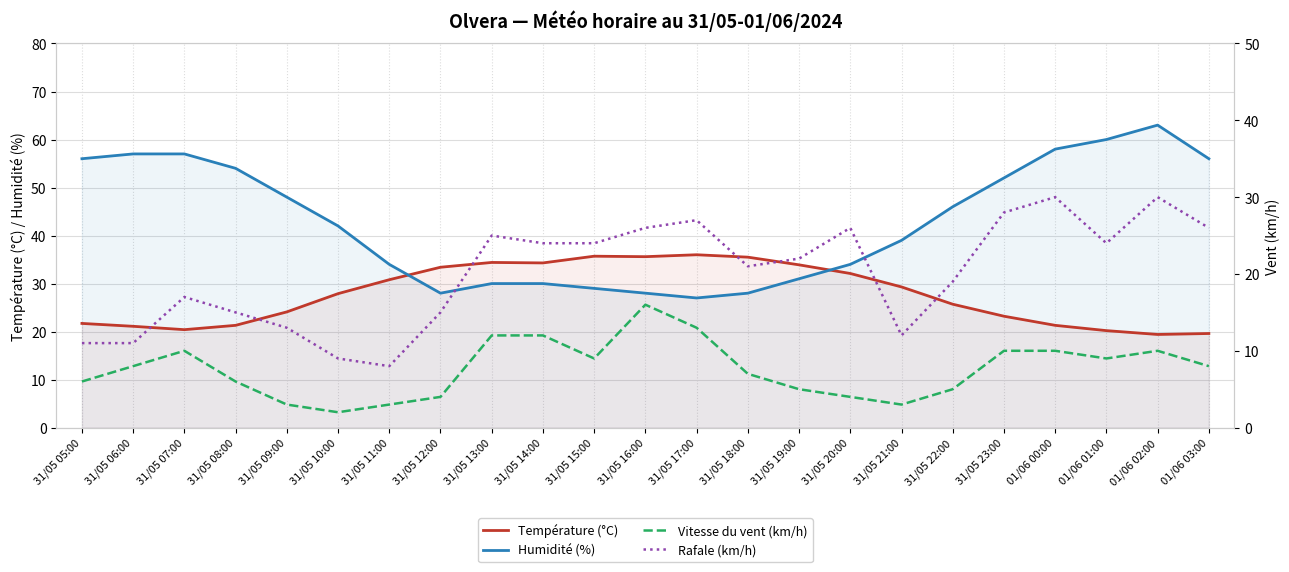

What is the label of the 4th point from the right?

01/06 00:00